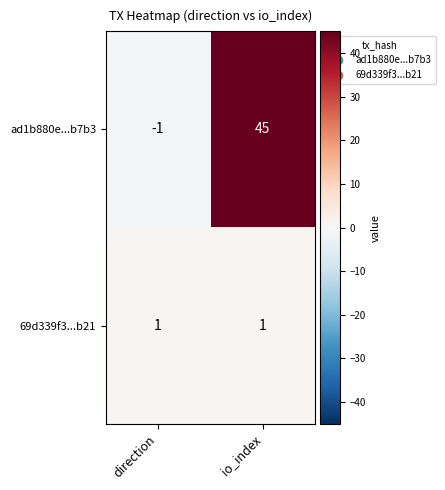

Is the value of ad1b880e...b7b3 at direction greater than the value of 69d339f3...b21 at io_index?

No